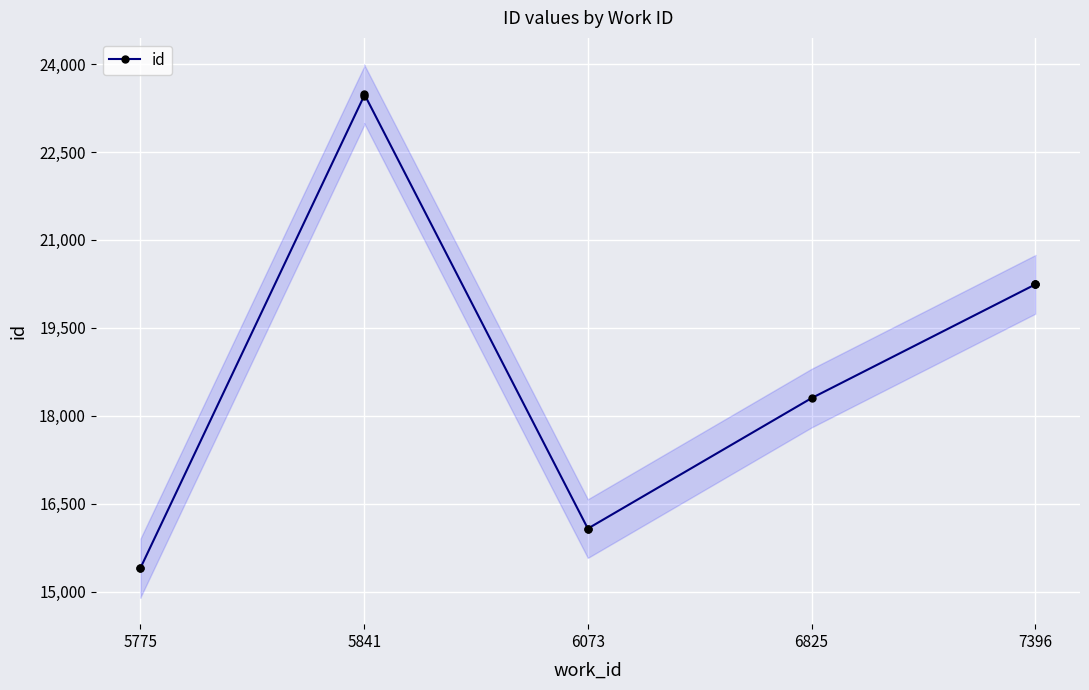

What is the minimum value shown in the chart?

15401